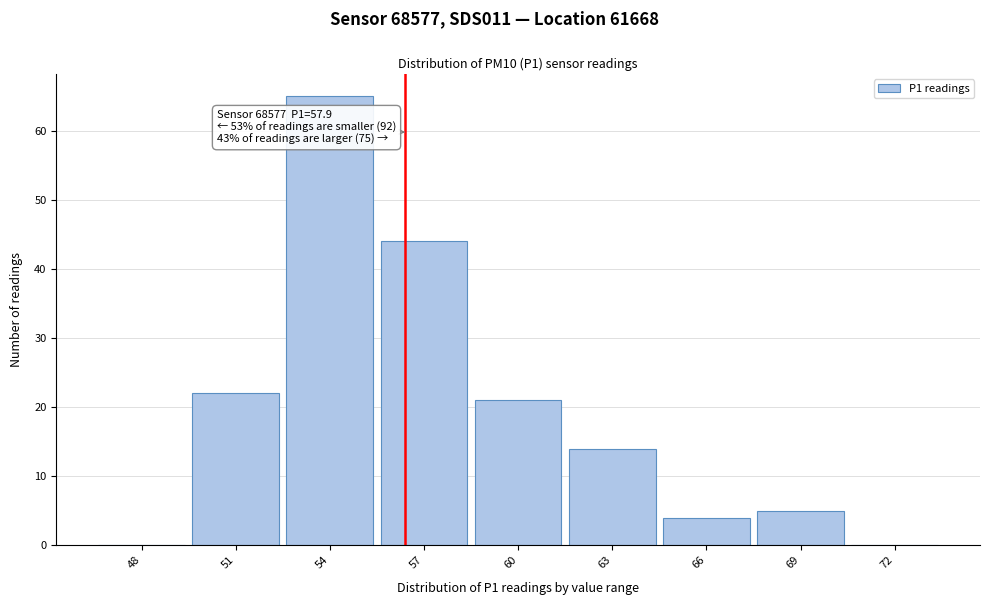

Reading left to right, list all the values displayed in this chart.

48=0	51=22	54=65	57=44	60=21	63=14	66=4	69=5	72=0